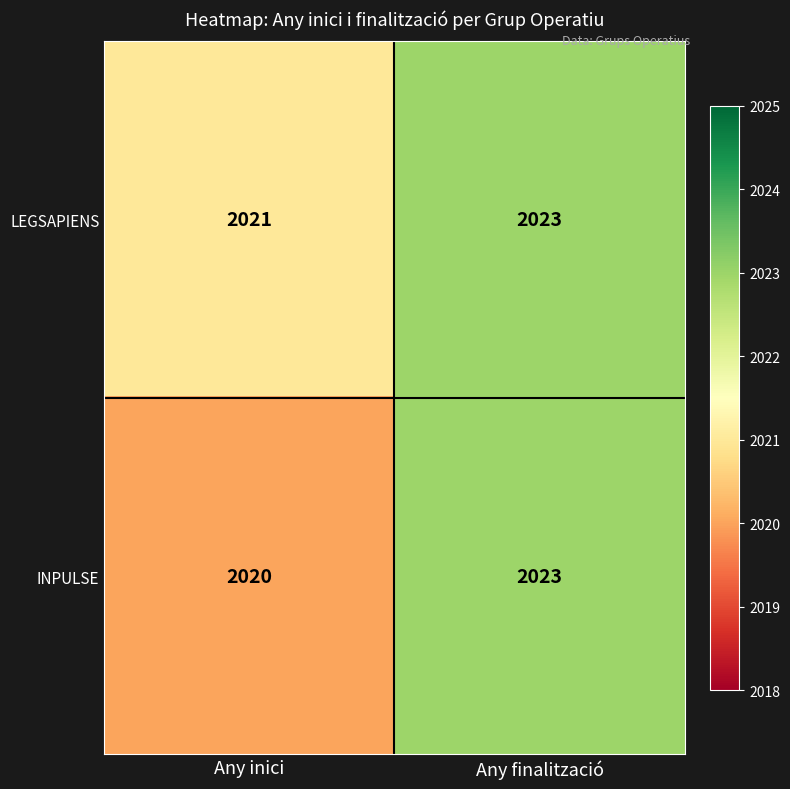

True or false: INPULSE has a value of 2958 at Any inici.

False